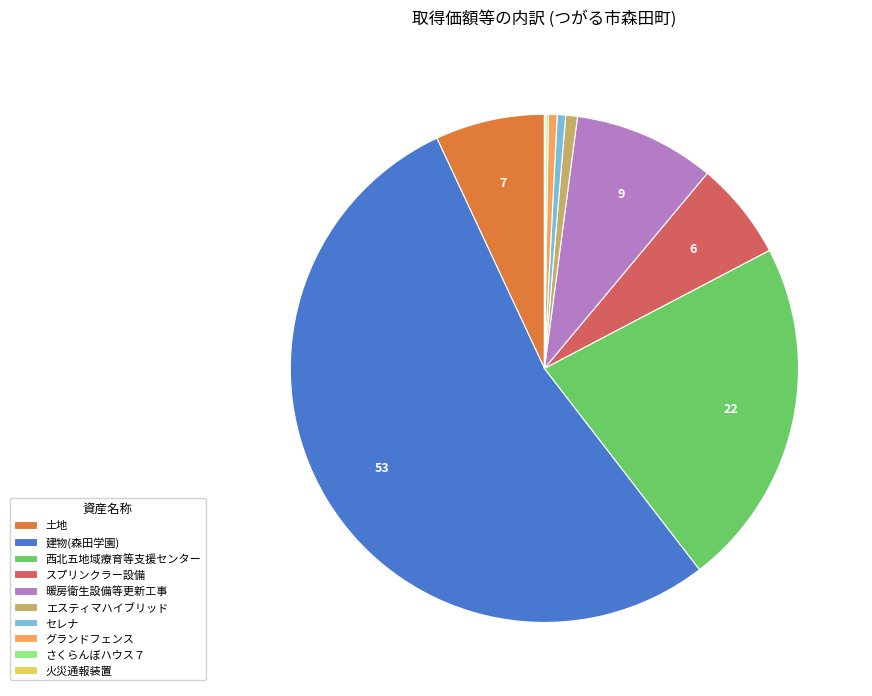

Is there a majority slice in this chart?

Yes